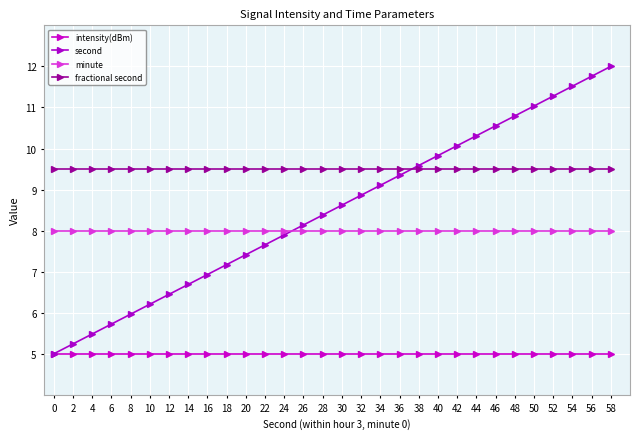

At 40, list the series in order from largest to smallest.

second, fractional second, minute, intensity(dBm)